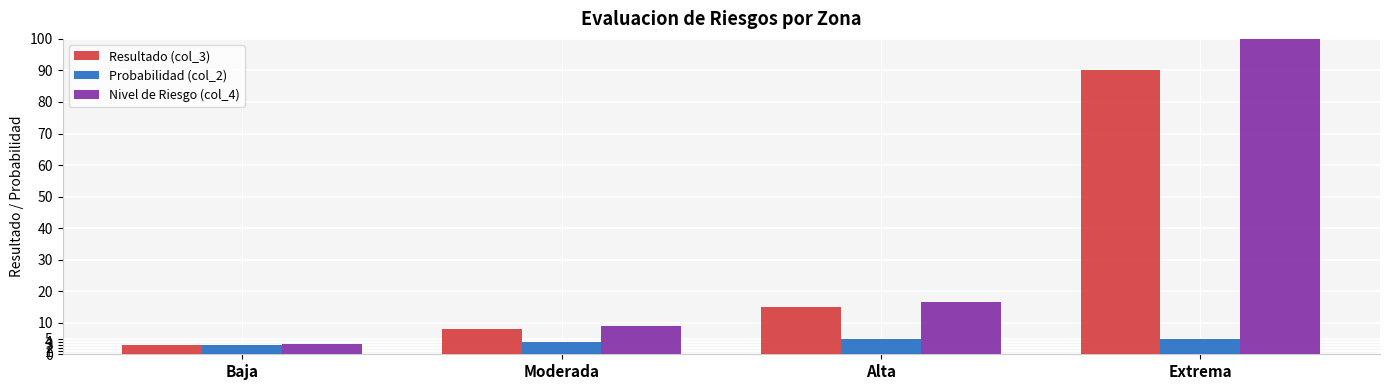

What is the difference between the highest and lowest values at Alta?

11.7